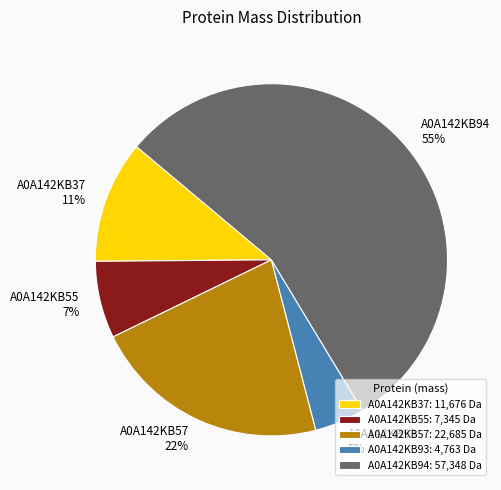

Is A0A142KB94 the majority of the pie?

Yes